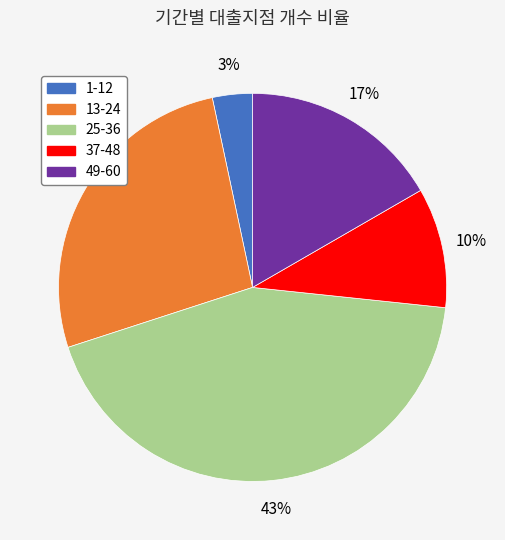

To the nearest percent, what percentage of the pie is 13-24?

27%